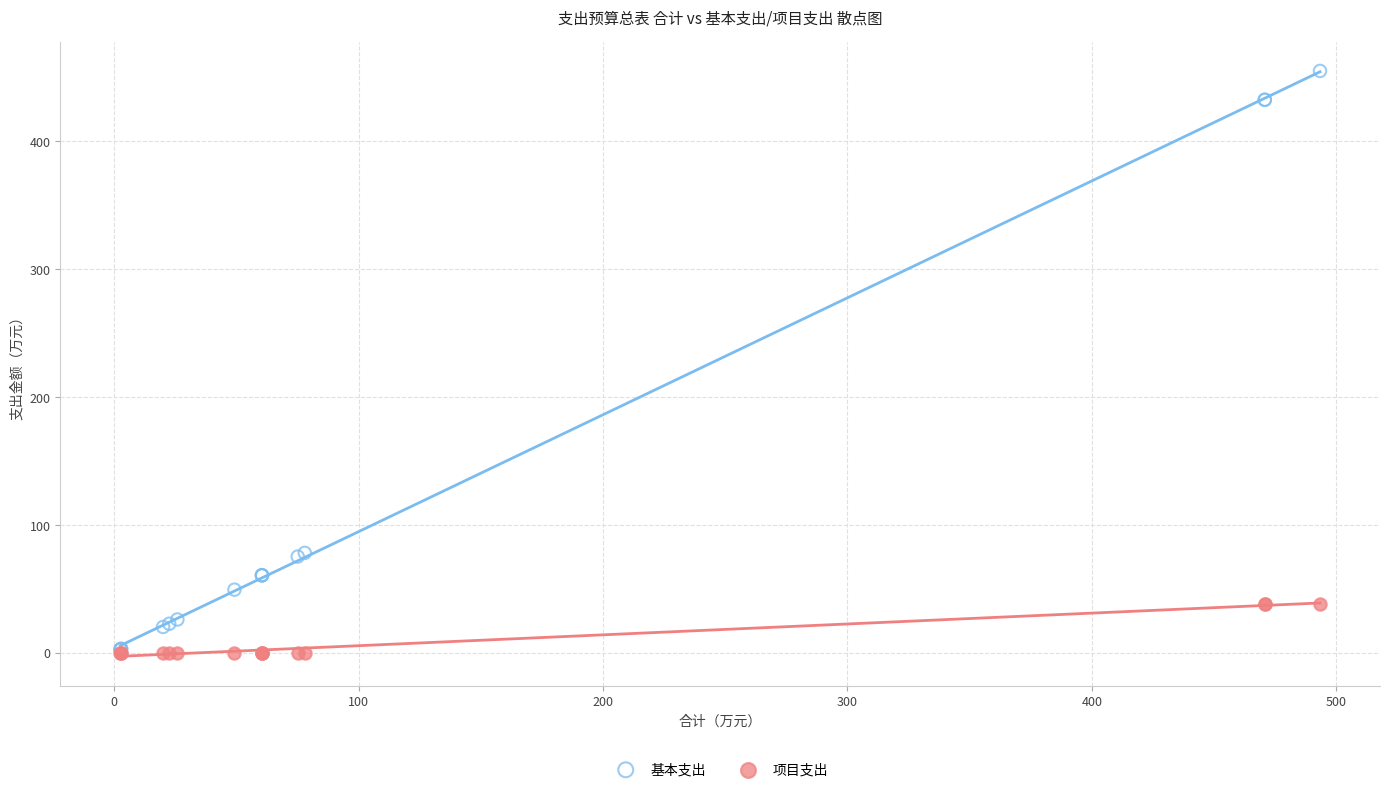

What are all the series names shown in the legend?

基本支出, 项目支出